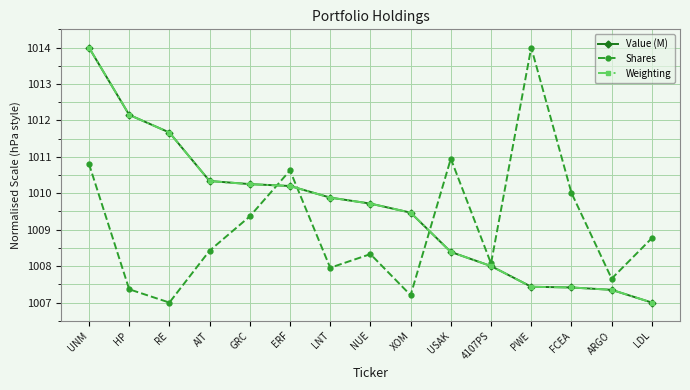

At which category is the sum across all series the highest?

UNM